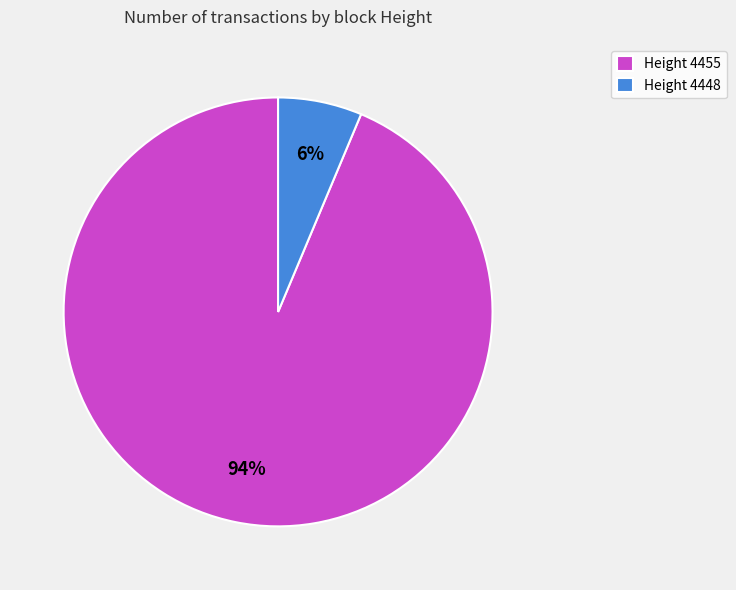

How many segments does this pie chart have?

2